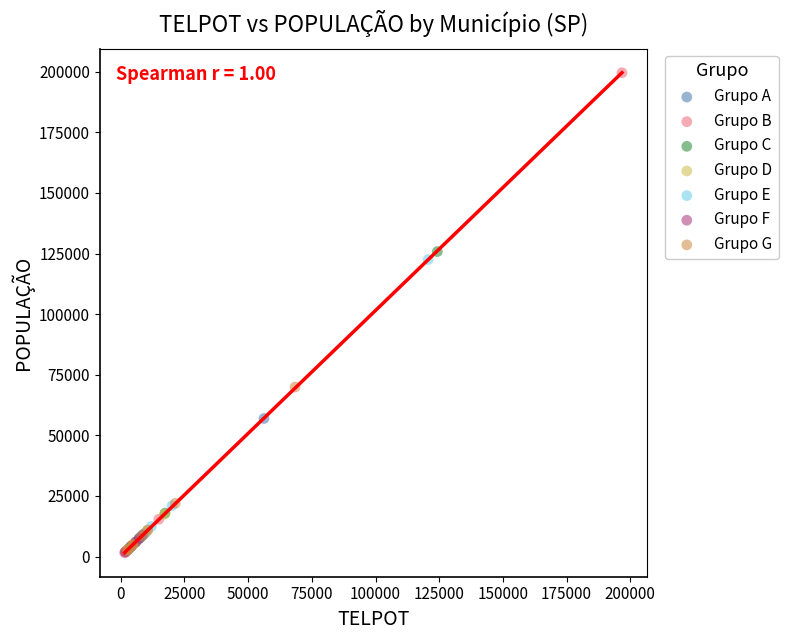

Which series contains the highest Y value?

Grupo B